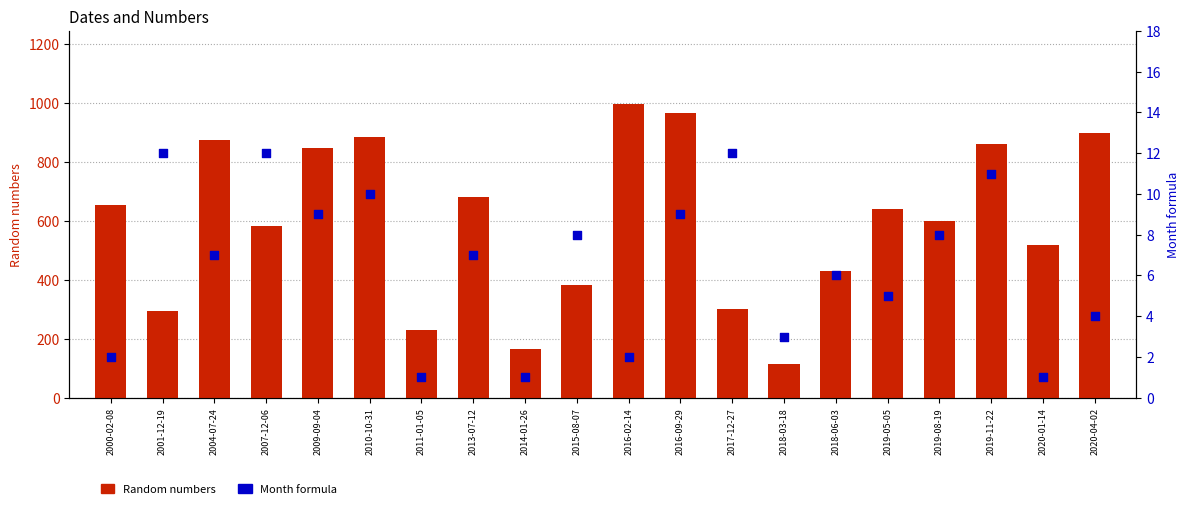

Which series reaches the maximum Y coordinate?

Random numbers